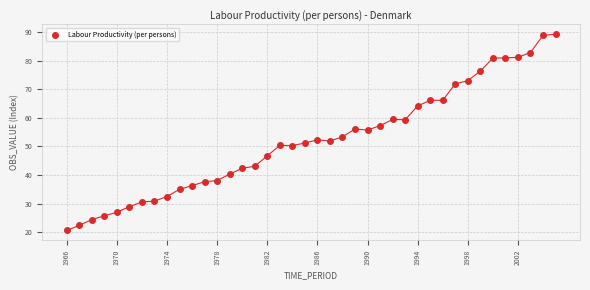

What is the range of Y values (max minus min)?

68.7